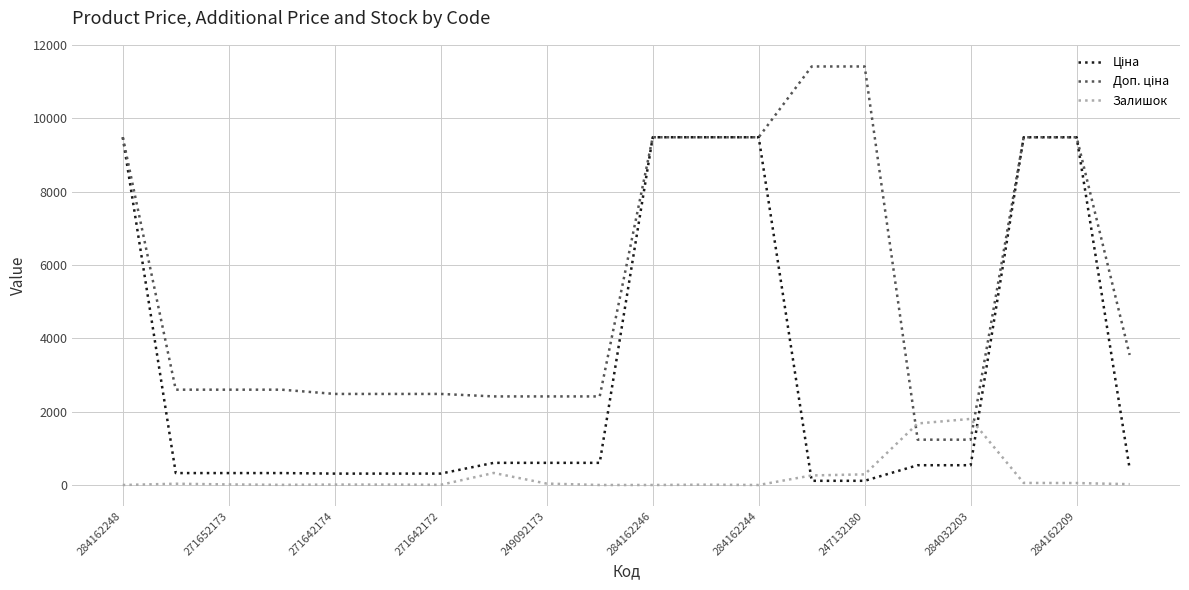

Is this an area chart (filled region under the line)?

No